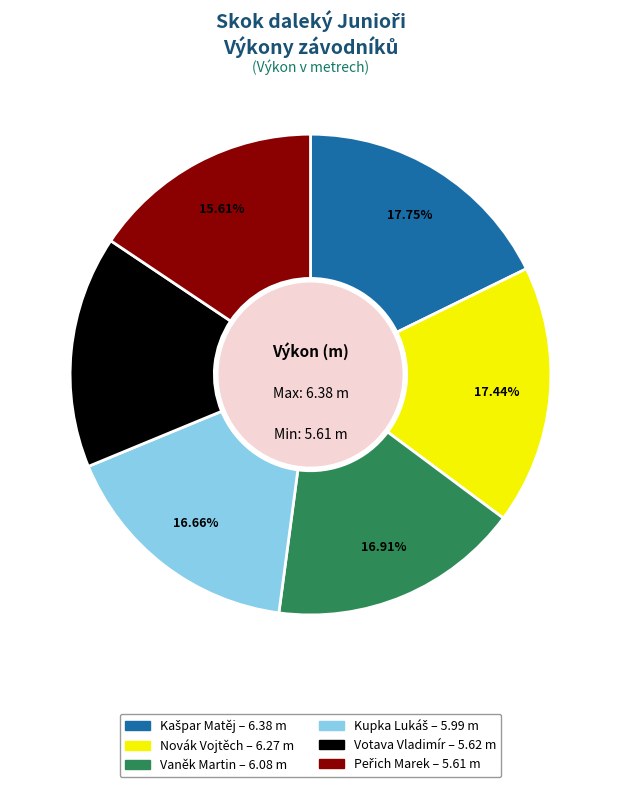

Is the sum of Novák Vojtěch and Vaněk Martin greater than half?

No